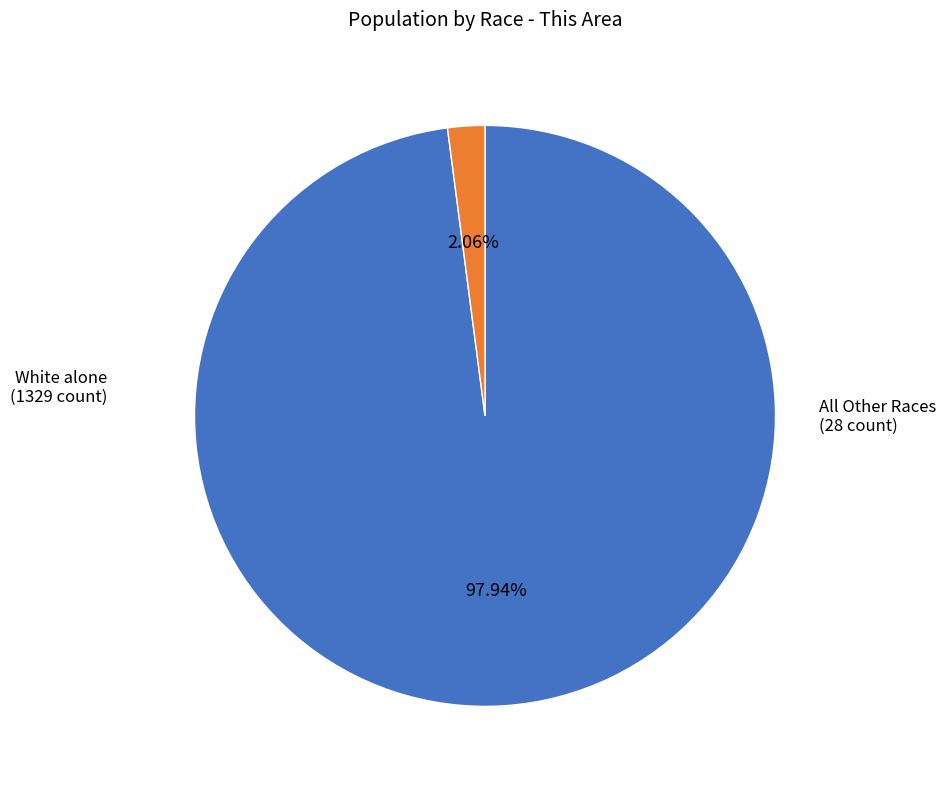

Does any single category account for the majority?

Yes